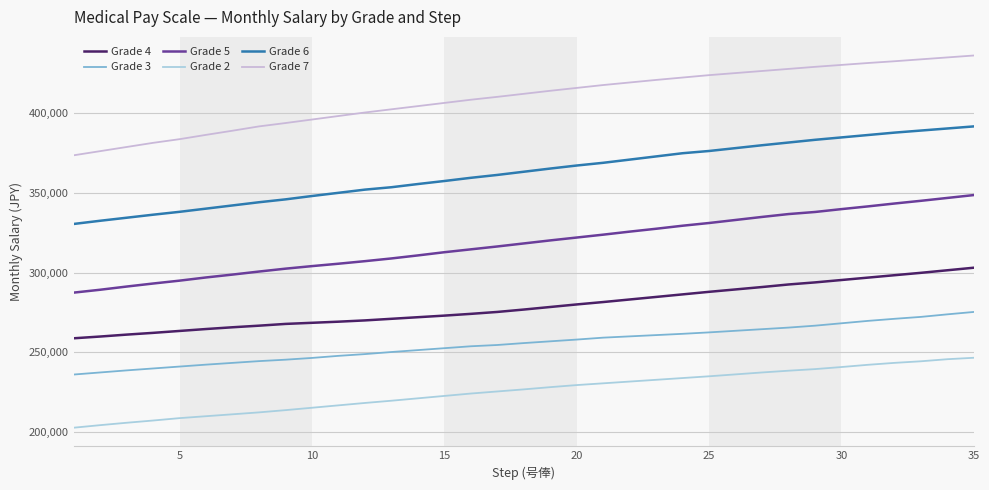

True or false: Grade 4 and Grade 6 intersect in this chart.

False